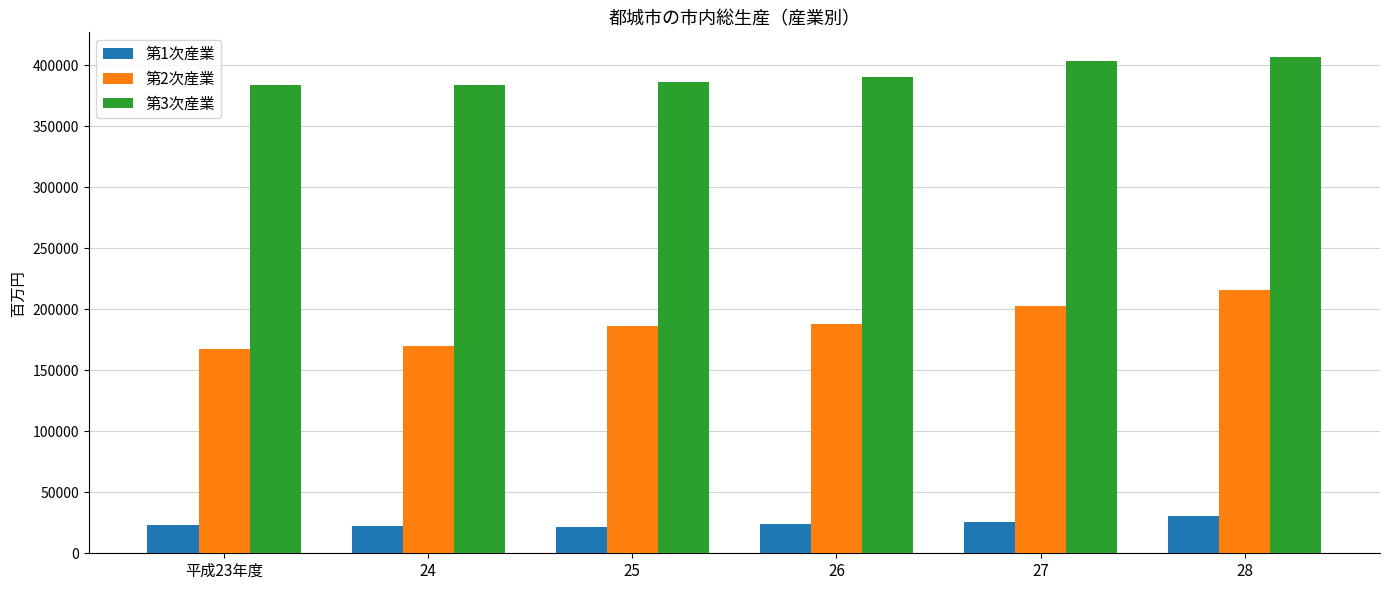

What is the total value across all series at 平成23年度?

574398.3